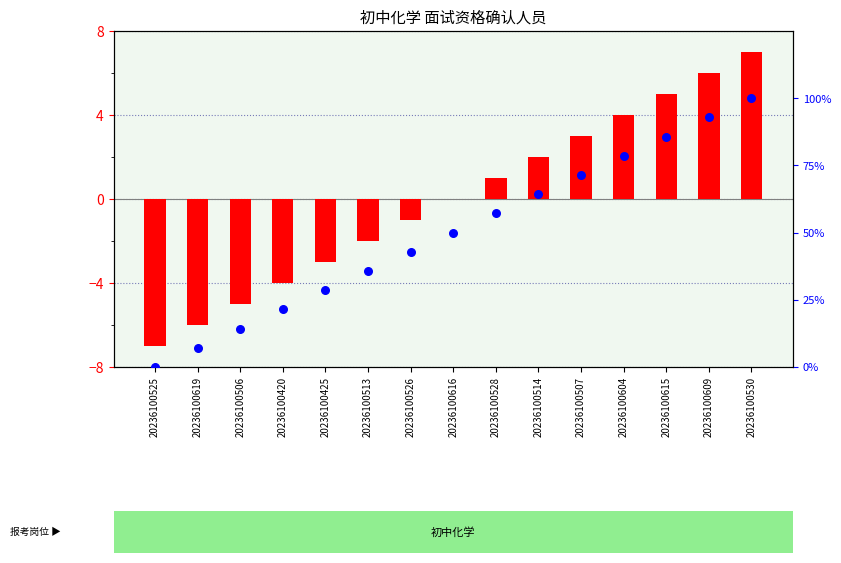

Which series contains the highest Y value?

percentile rank within the sample